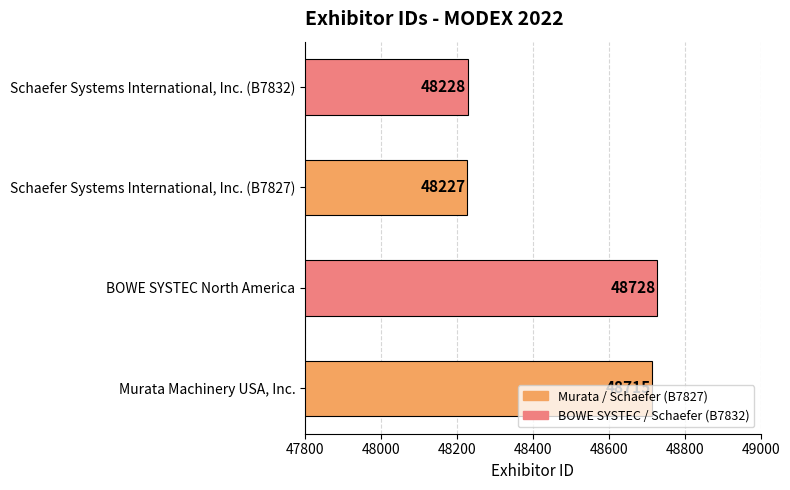

The value at BOWE SYSTEC North America is 48728. True or false?

True